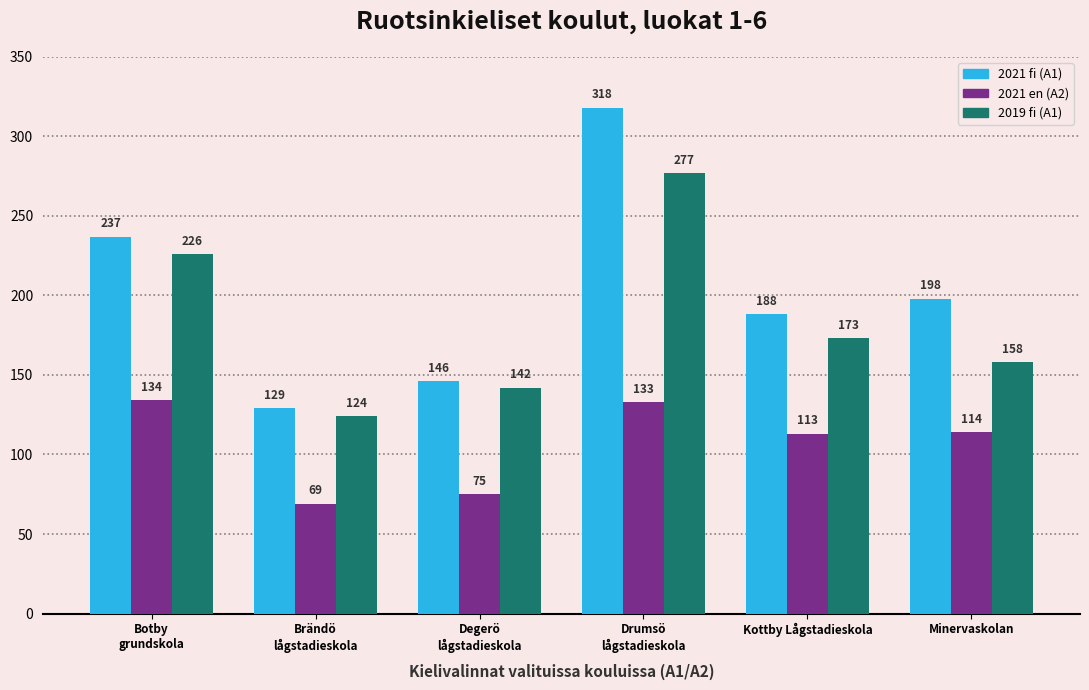

What is the greatest value displayed?

318